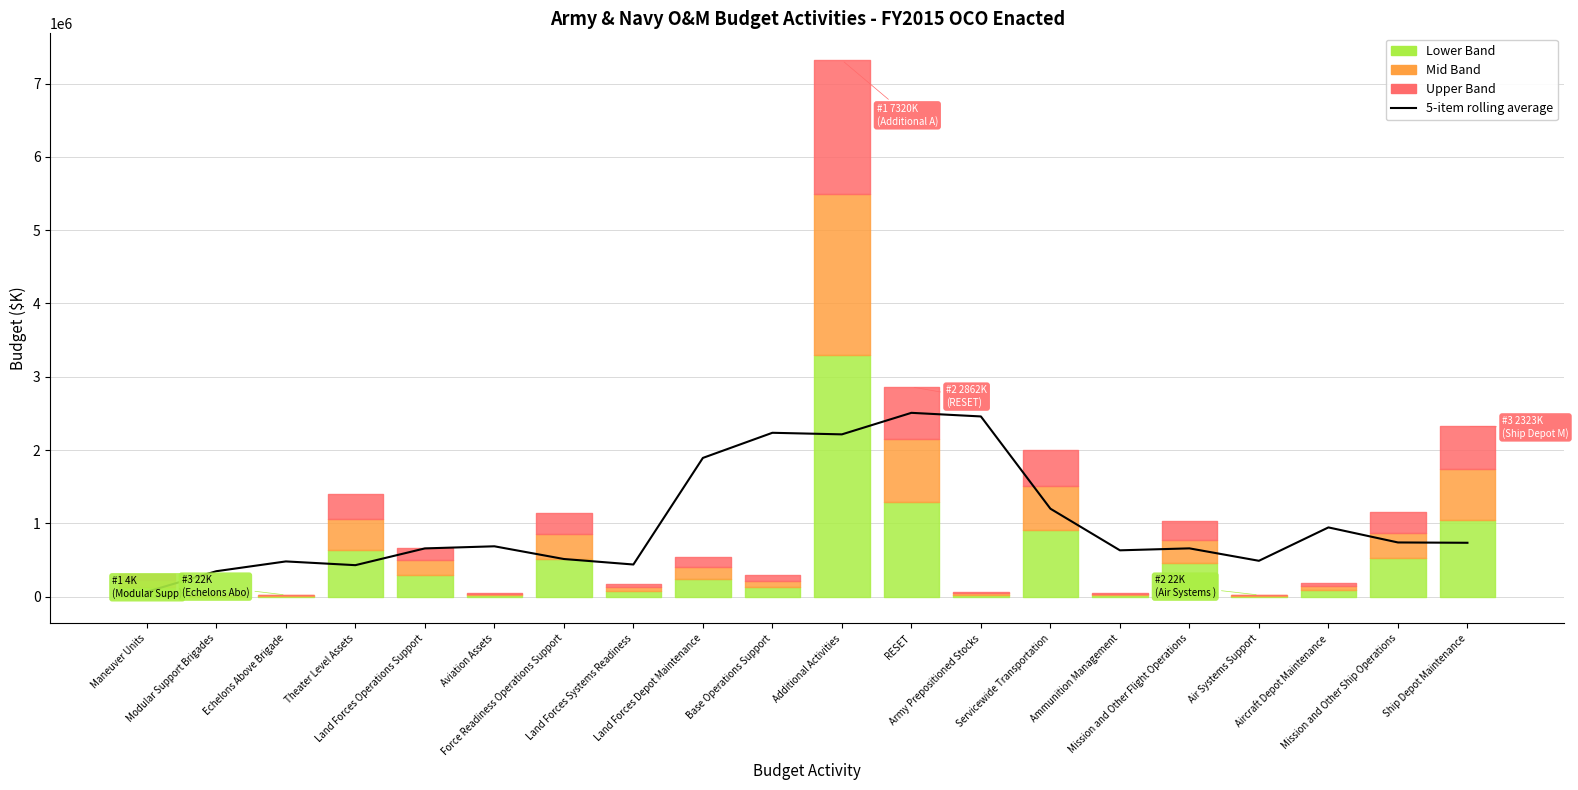

What is the label of the 20th point from the left?

Ship Depot Maintenance